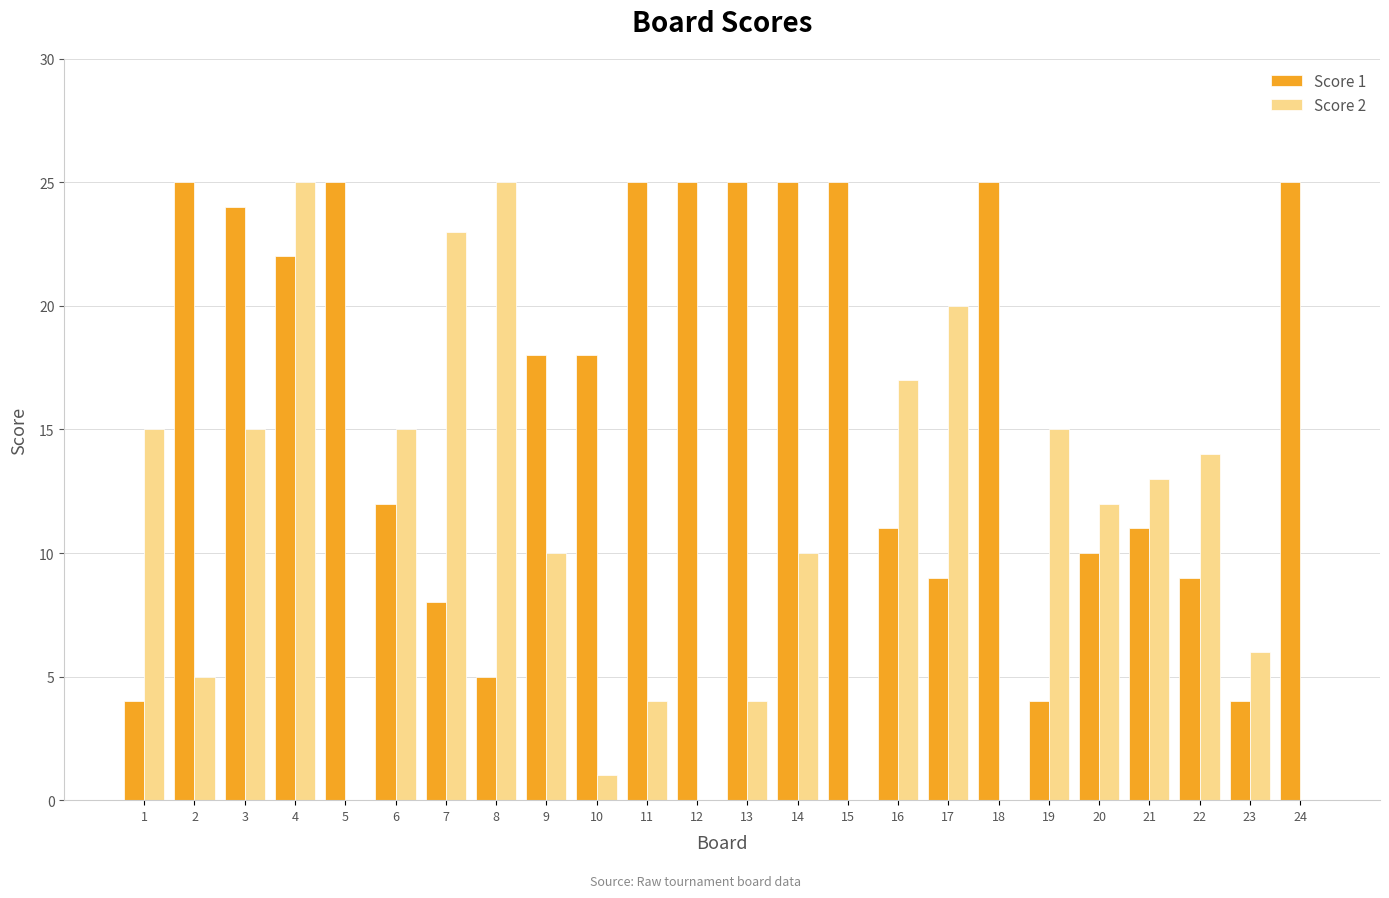

What is the difference between the Score 1 values at 2 and 3?

1